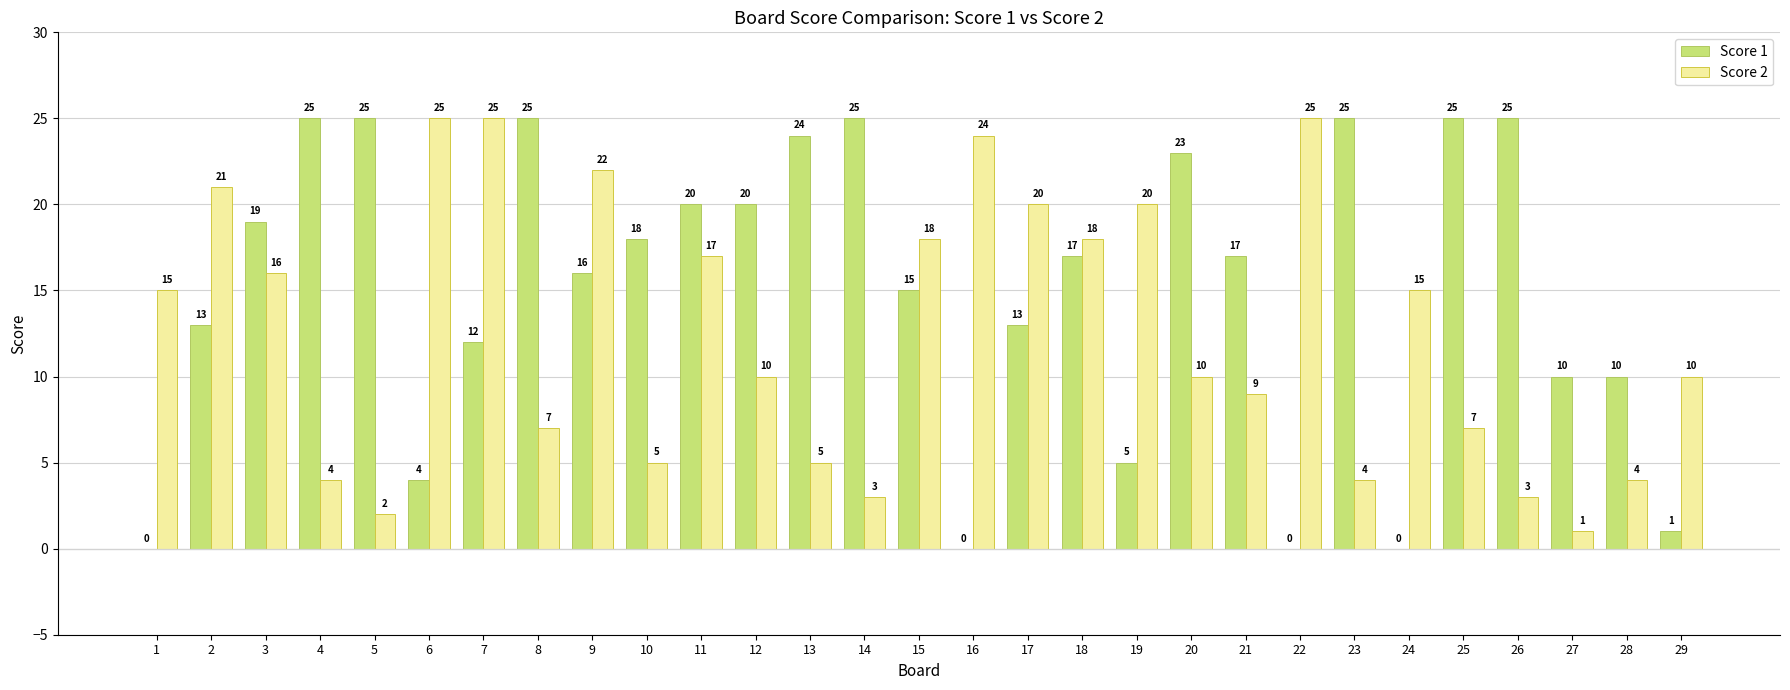

Reading right to left, extract all data points from this chart.

Score 1: 29=1	28=10	27=10	26=25	25=25	24=0	23=25	22=0	21=17	20=23	19=5	18=17	17=13	16=0	15=15	14=25	13=24	12=20	11=20	10=18	9=16	8=25	7=12	6=4	5=25	4=25	3=19	2=13	1=0
Score 2: 29=10	28=4	27=1	26=3	25=7	24=15	23=4	22=25	21=9	20=10	19=20	18=18	17=20	16=24	15=18	14=3	13=5	12=10	11=17	10=5	9=22	8=7	7=25	6=25	5=2	4=4	3=16	2=21	1=15